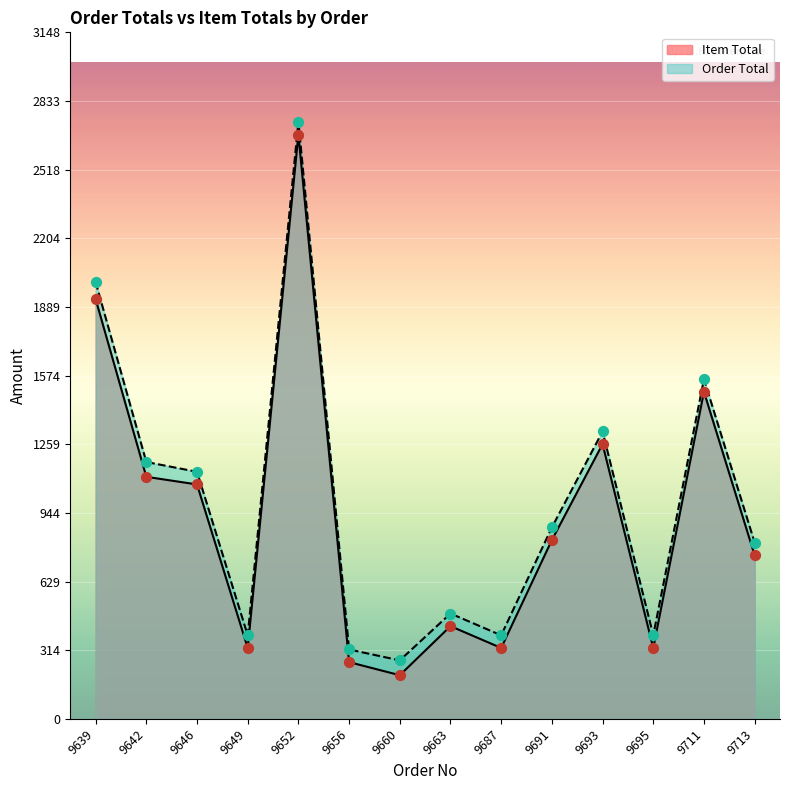

At how many categories does at least one series exceed 1675?

2